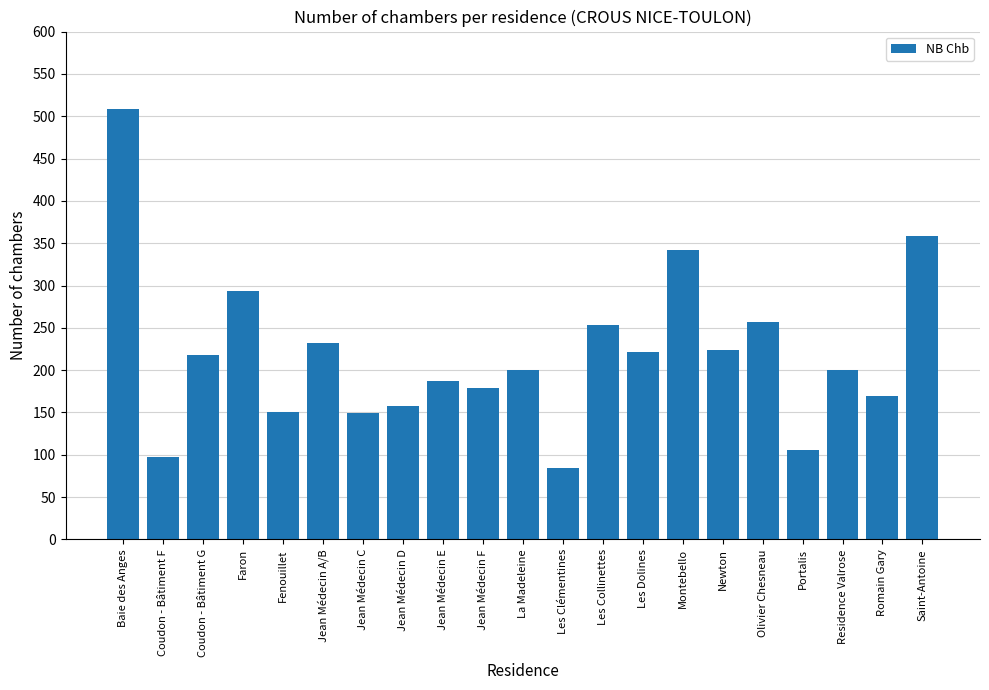

What is the label of the 2nd bar from the right?

Romain Gary